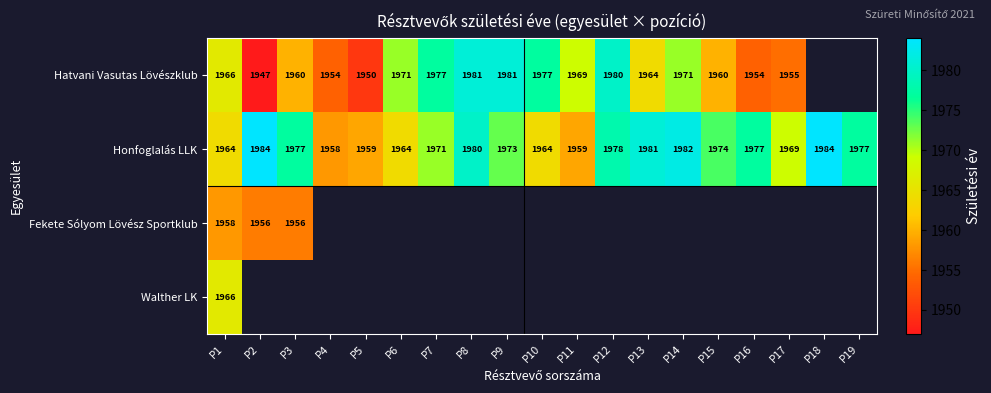

Count the number of data series in this chart.

4